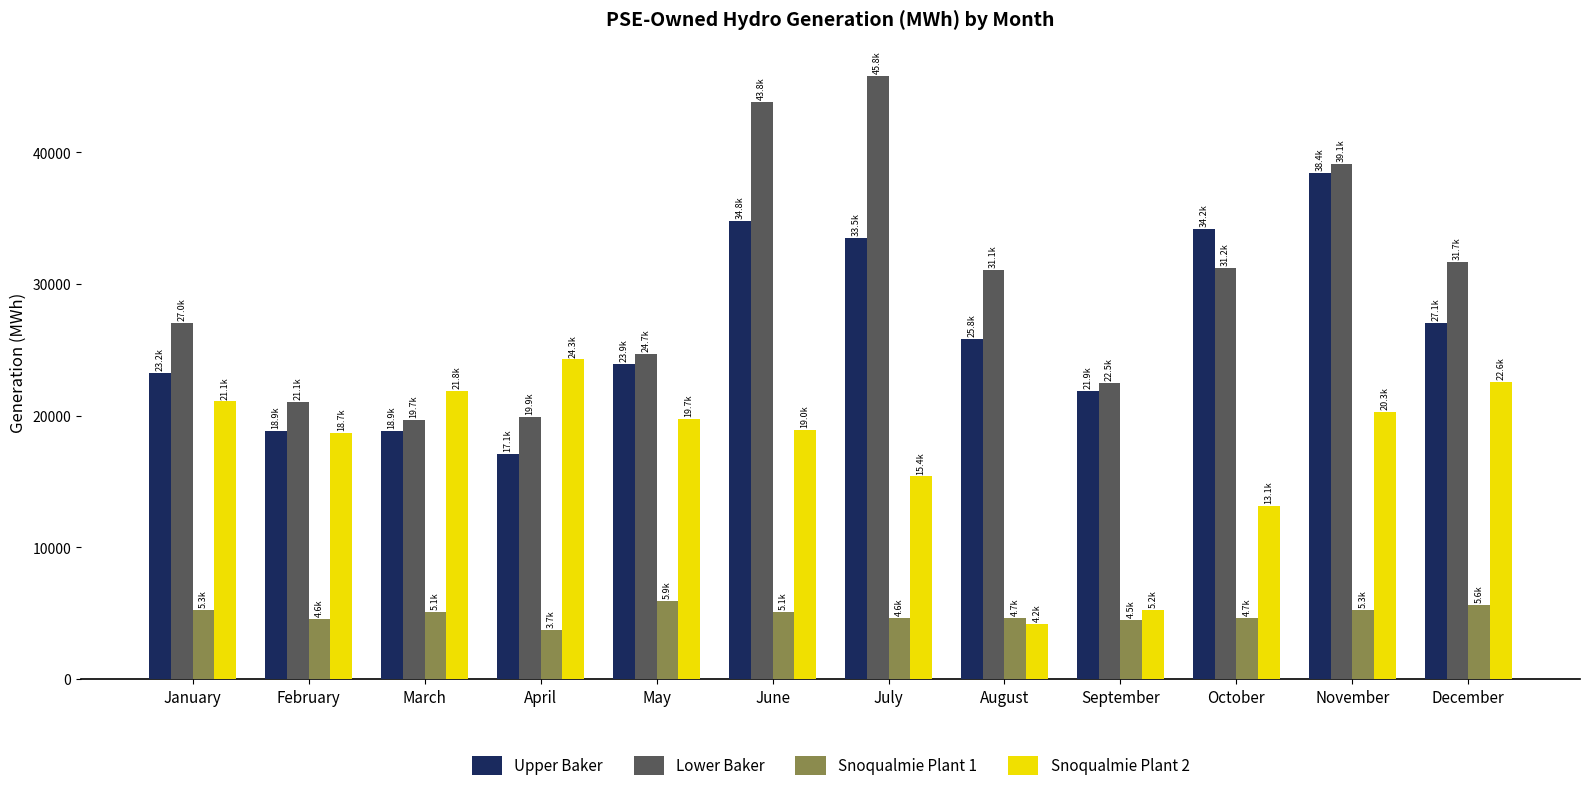

What is the approximate value of Snoqualmie Plant 1 at December?

5636.3